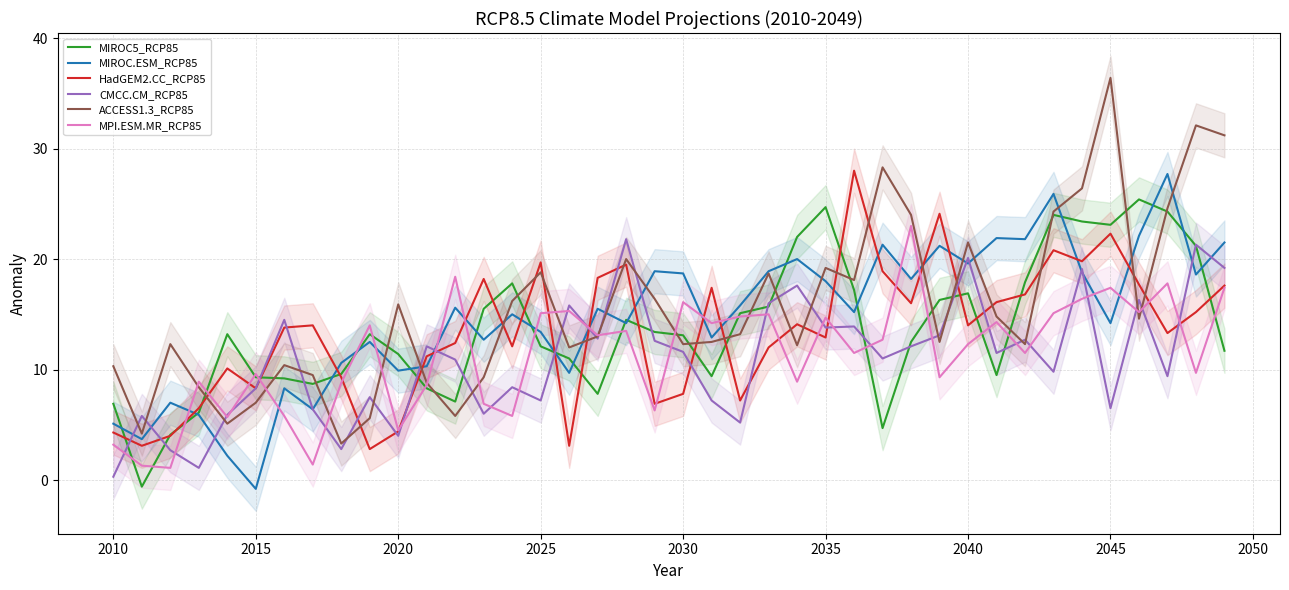

True or false: HadGEM2.CC_RCP85 has a value of 13.5 at 2025.

False